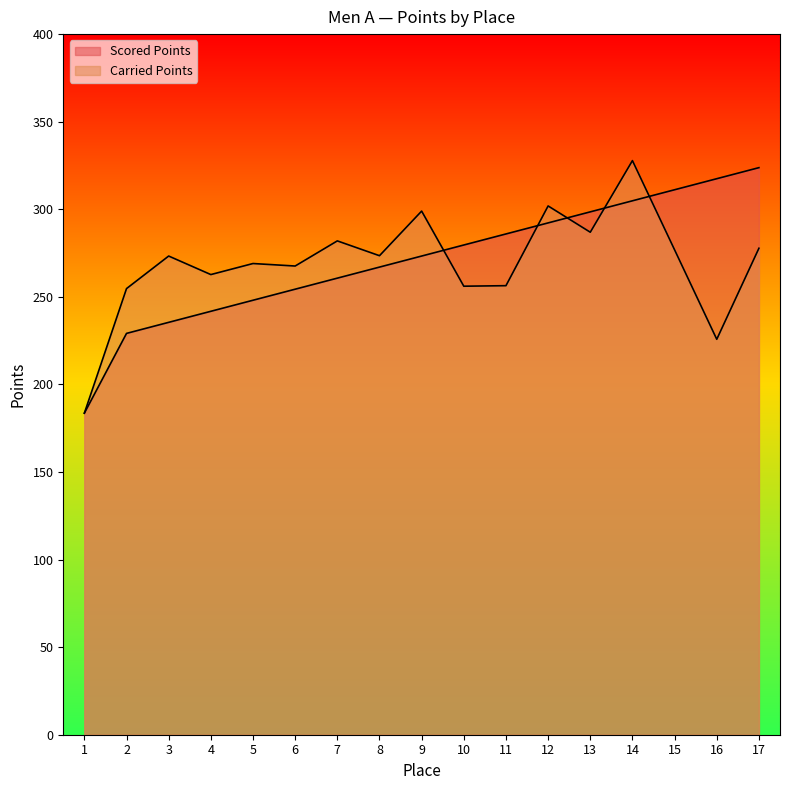

What is the average value of the Carried Points series?

269.1